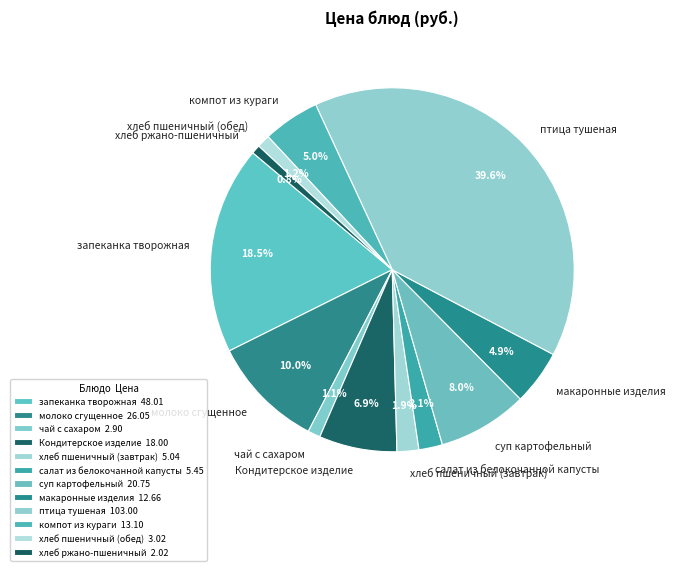

What portion of the pie excludes хлеб пшеничный (обед)?

98.8%